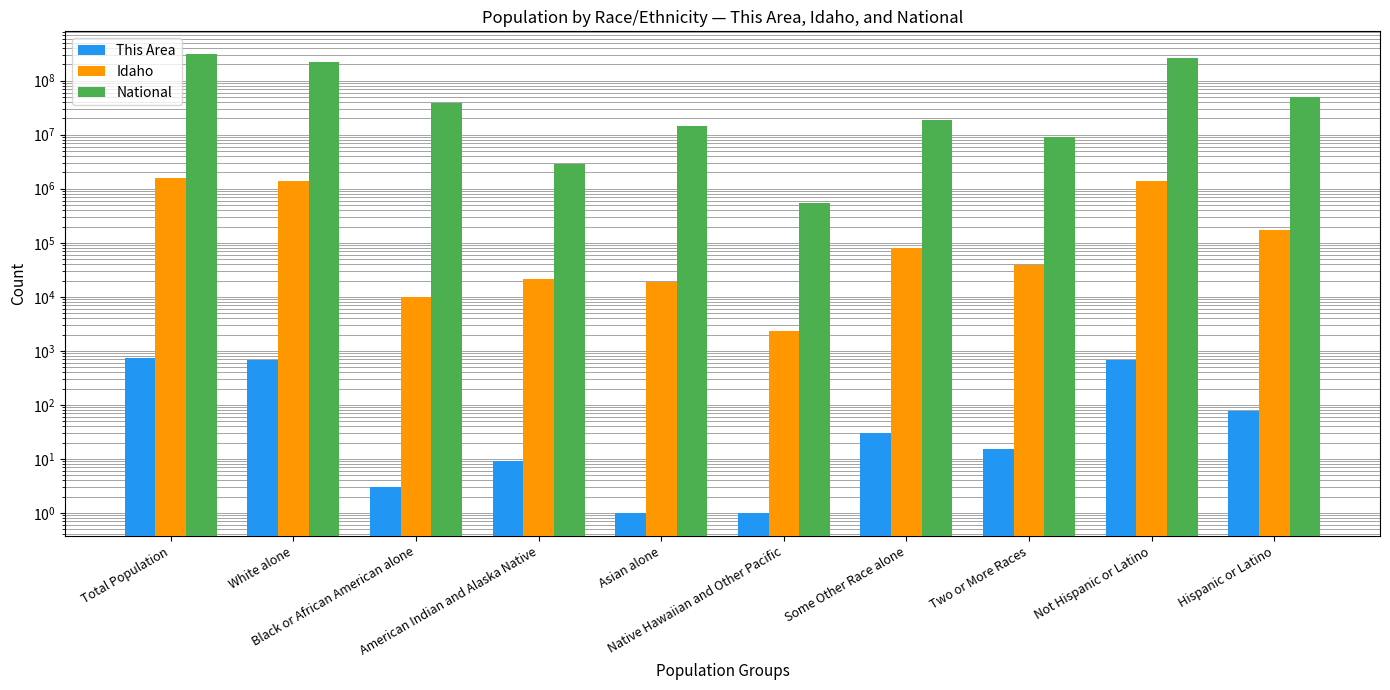

What is the value of the This Area bar at the 6th from the left?

1